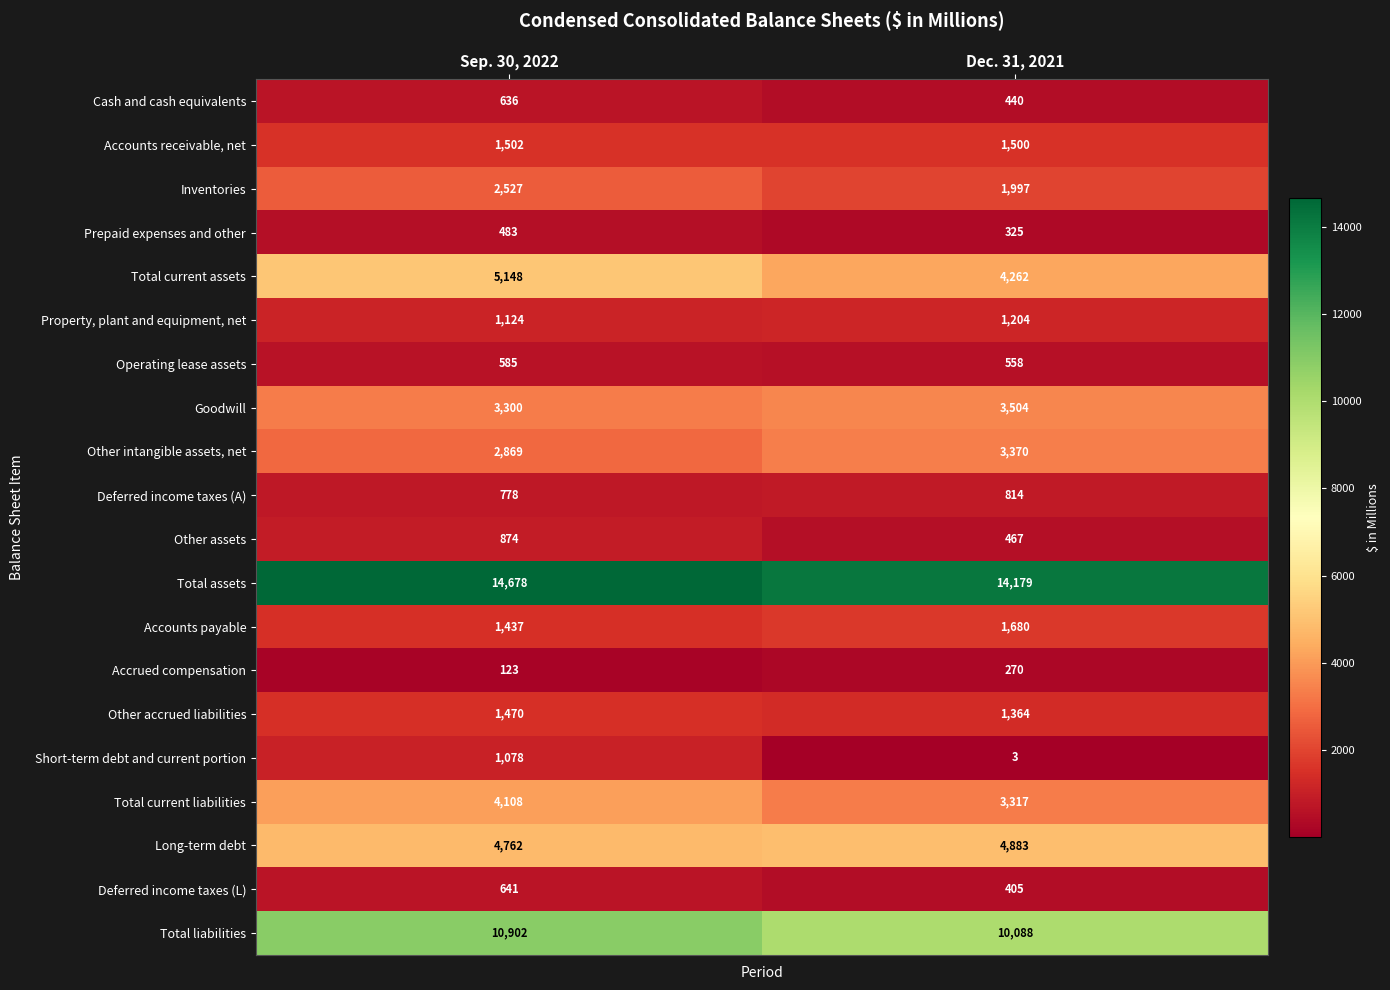

Rank the series by their maximum value, from highest to lowest.

Total assets, Total liabilities, Total current assets, Long-term debt, Total current liabilities, Goodwill, Other intangible assets, net, Inventories, Accounts payable, Accounts receivable, net, Other accrued liabilities, Property, plant and equipment, net, Short-term debt and current portion, Other assets, Deferred income taxes (A), Deferred income taxes (L), Cash and cash equivalents, Operating lease assets, Prepaid expenses and other, Accrued compensation